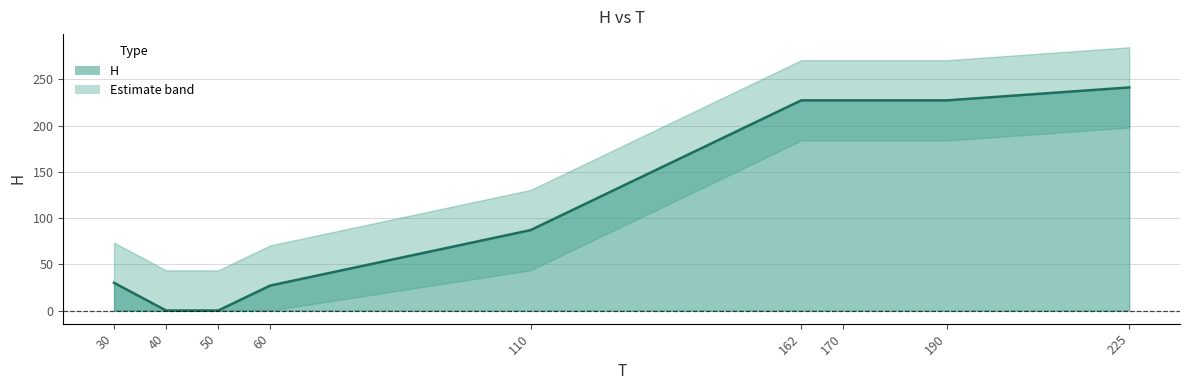

What is the sum of all values?

1067.6